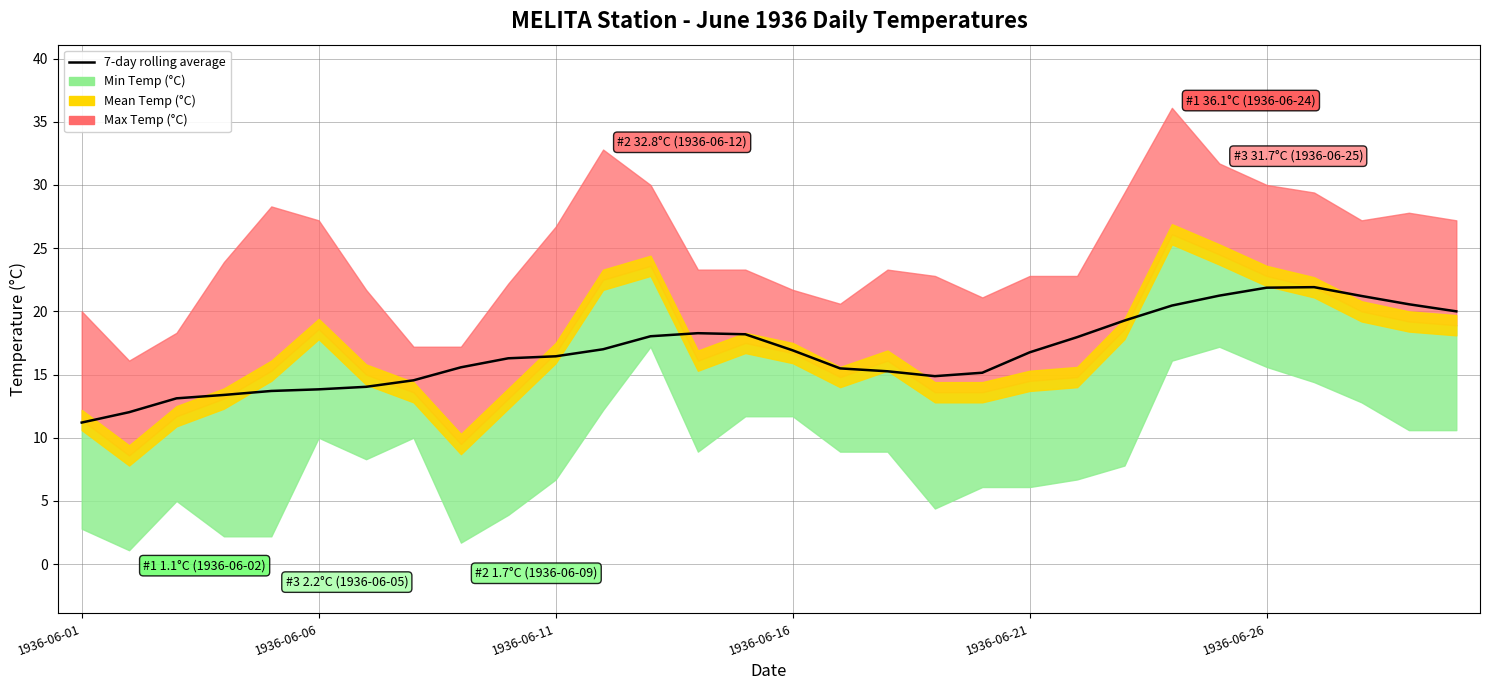

What is the value of the 23rd point from the left?

19.3